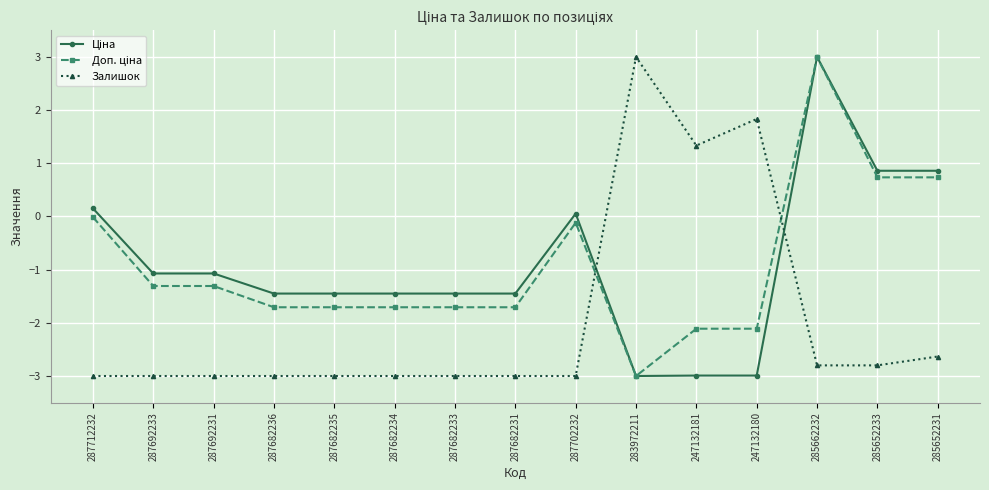

What is the label of the 7th point from the right?

287702232